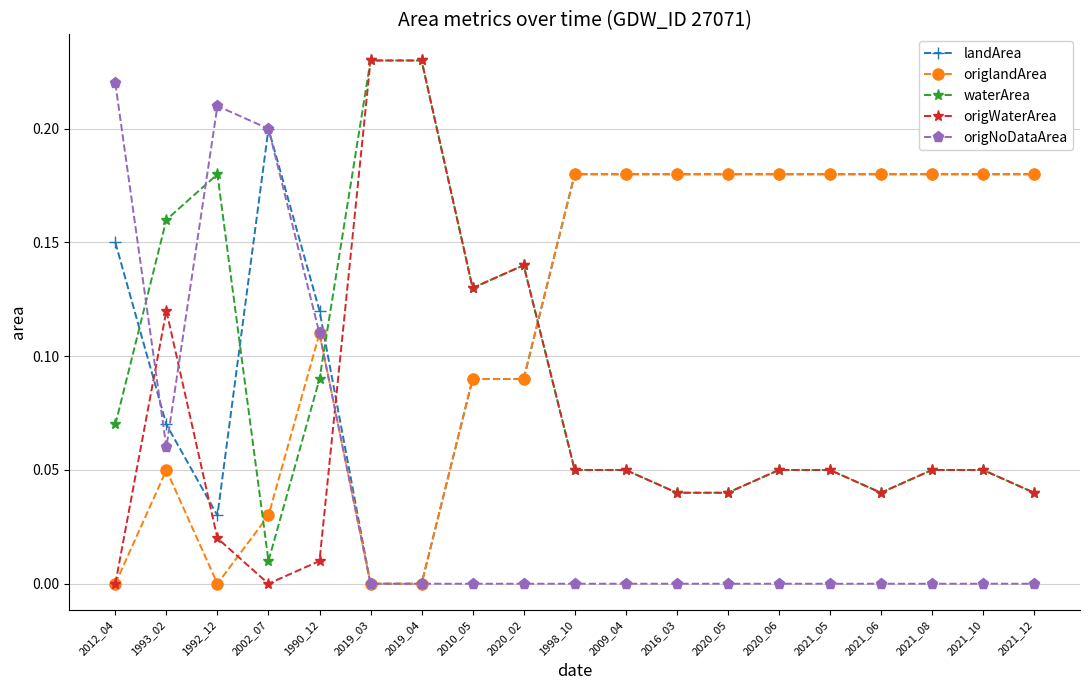

At which label is waterArea closest to 0?

2002_07